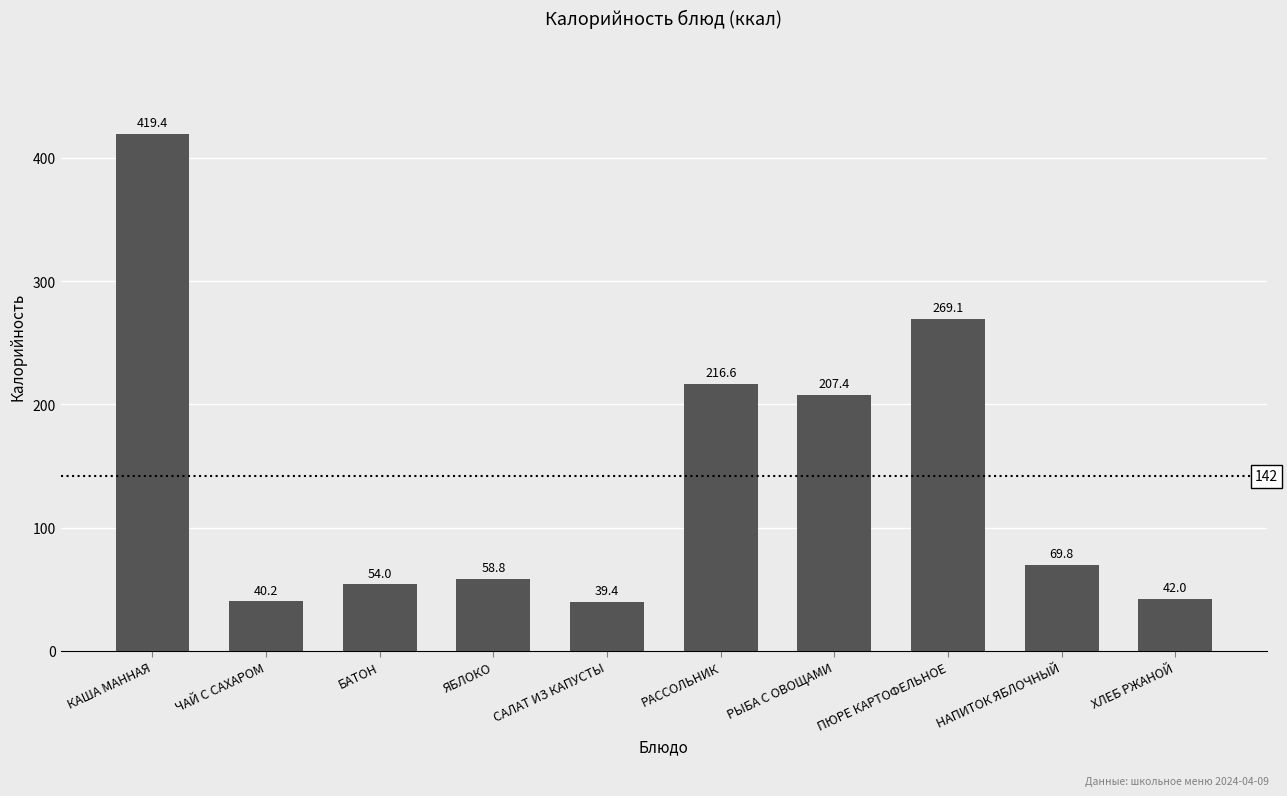

Reading left to right, list all the values displayed in this chart.

КАША МАННАЯ=419.4	ЧАЙ С САХАРОМ=40.2	БАТОН=54.0	ЯБЛОКО=58.8	САЛАТ ИЗ КАПУСТЫ=39.4	РАССОЛЬНИК=216.6	РЫБА С ОВОЩАМИ=207.4	ПЮРЕ КАРТОФЕЛЬНОЕ=269.1	НАПИТОК ЯБЛОЧНЫЙ=69.8	ХЛЕБ РЖАНОЙ=42.0